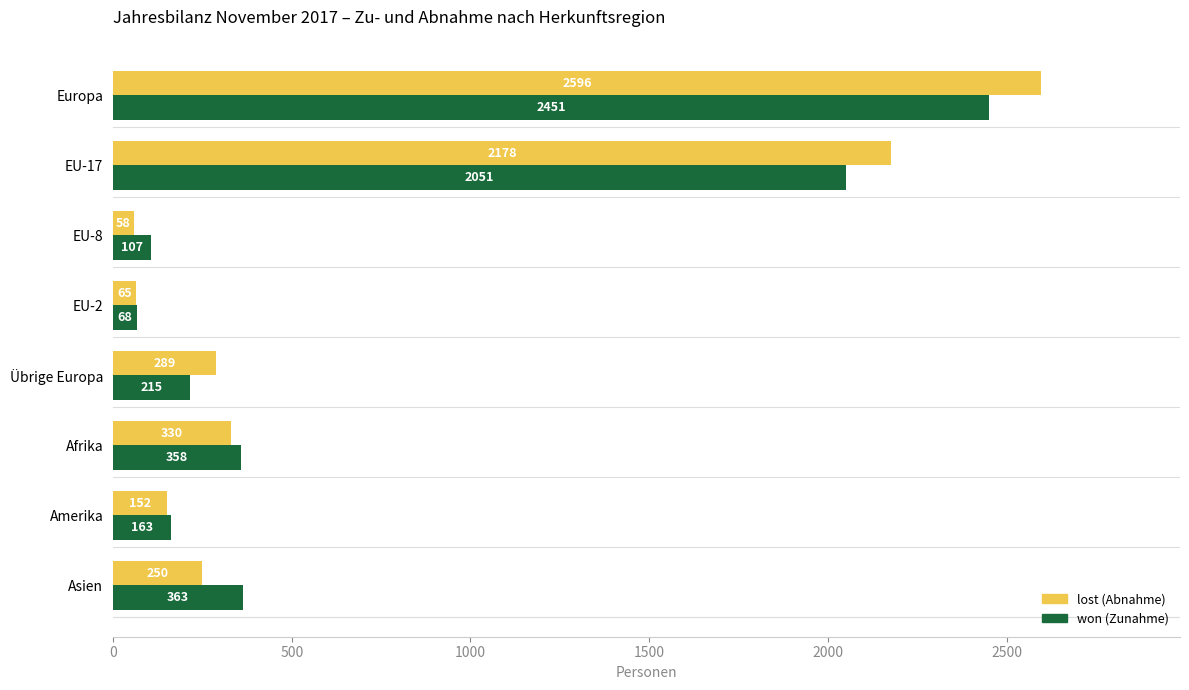

What is the difference between the highest and lowest values at EU-8?

49